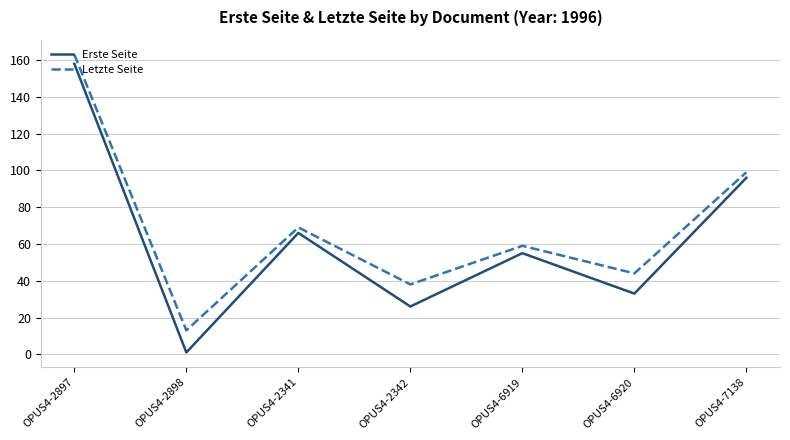

What is the minimum value shown in the chart?

1